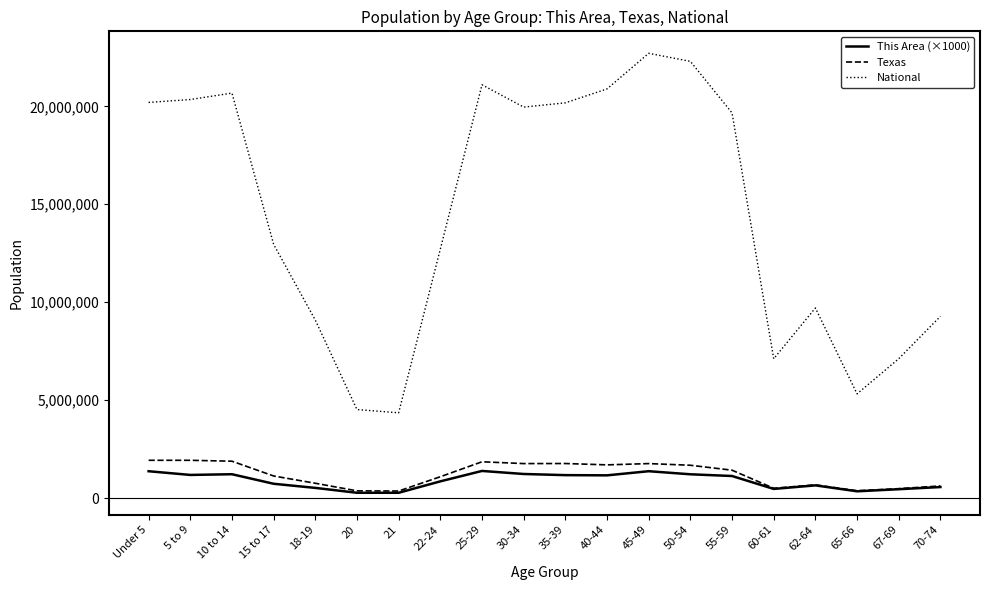

Which series has the largest total across all categories?

National